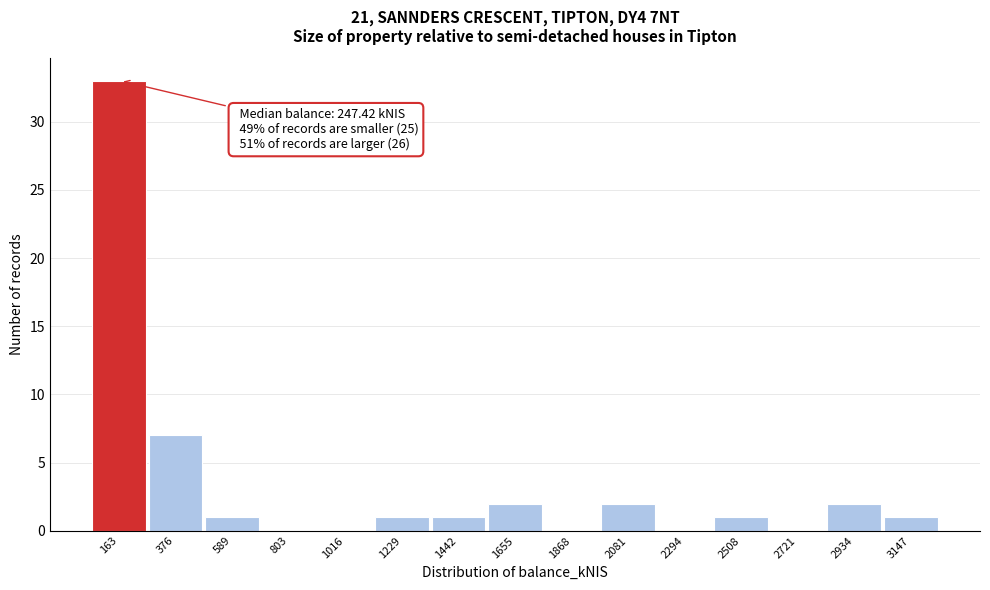

Reading left to right, list all the values displayed in this chart.

163=33	376=7	589=1	803=0	1016=0	1229=1	1442=1	1655=2	1868=0	2081=2	2294=0	2508=1	2721=0	2934=2	3147=1